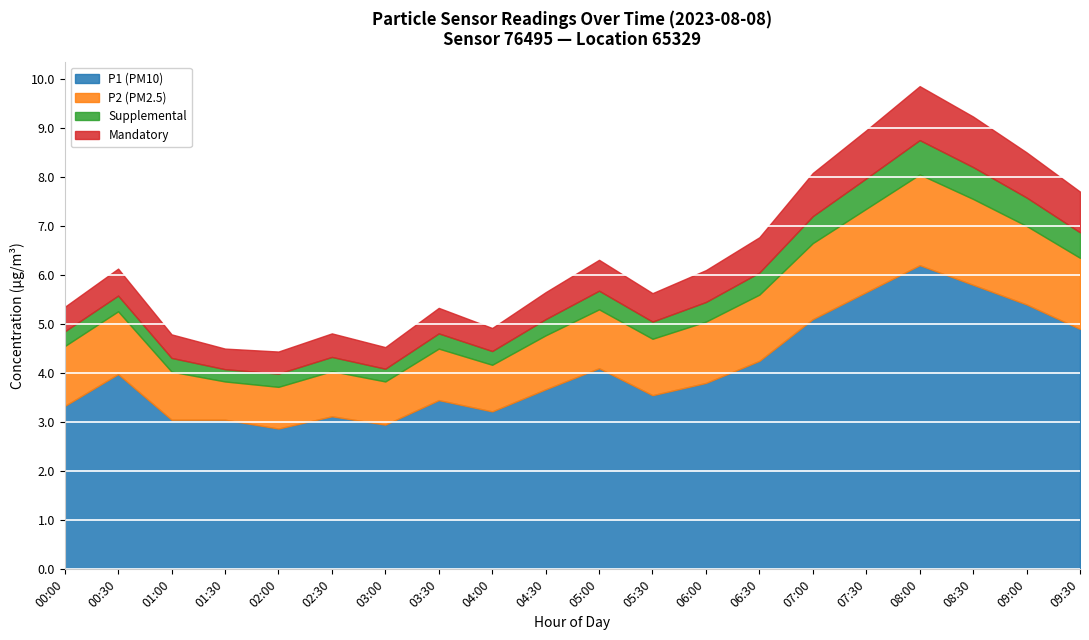

True or false: Mandatory and Supplemental intersect in this chart.

False